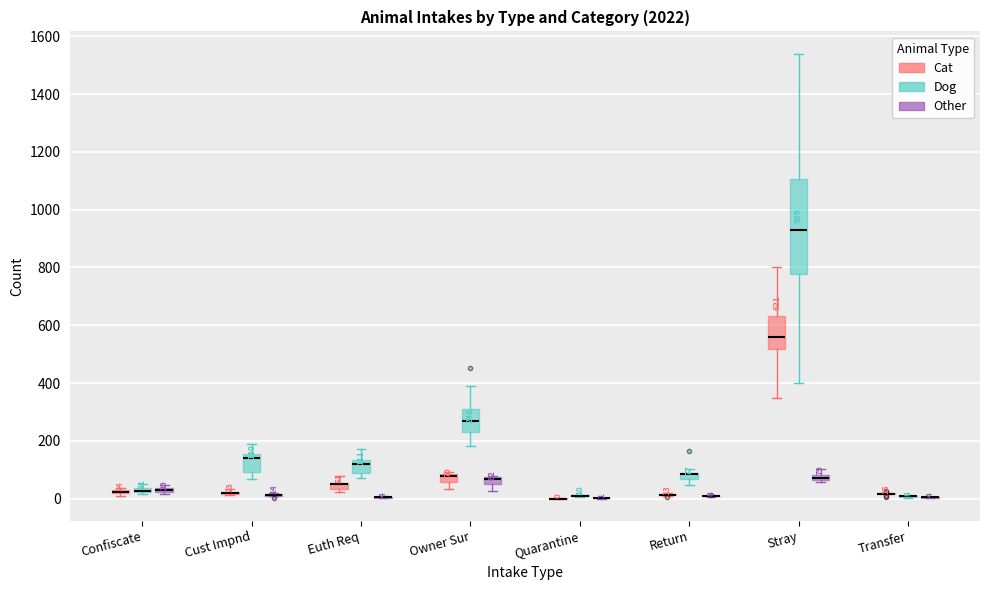

Which box is the tallest, from its lower edge to its upper edge?

Stray (Dog)